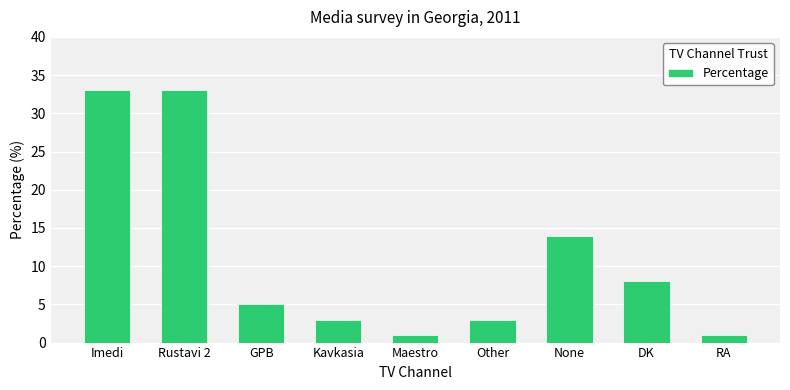

What position from the right is None?

3